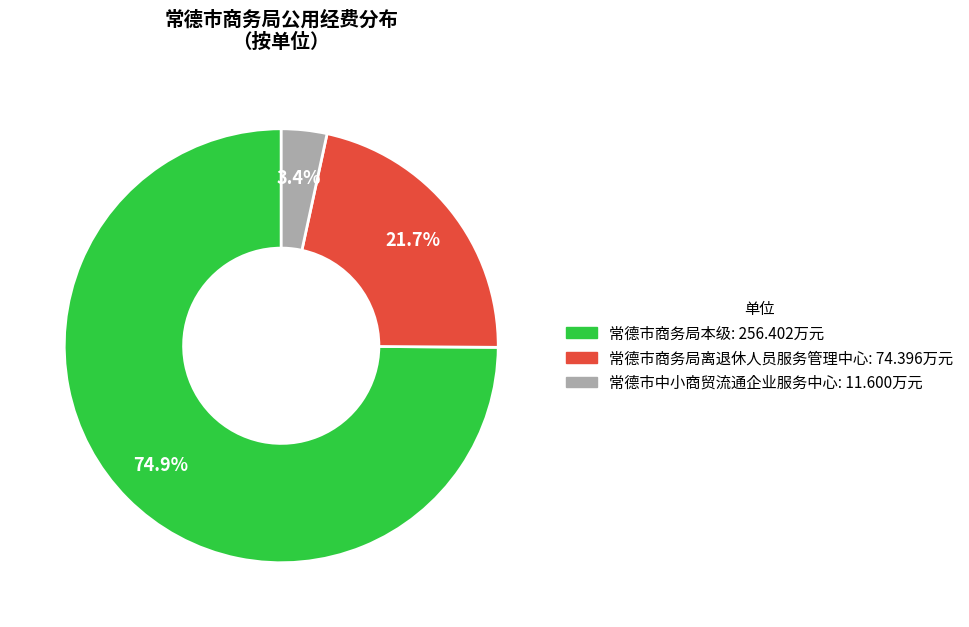

Does 常德市商务局本级 account for over 50% of the chart?

Yes